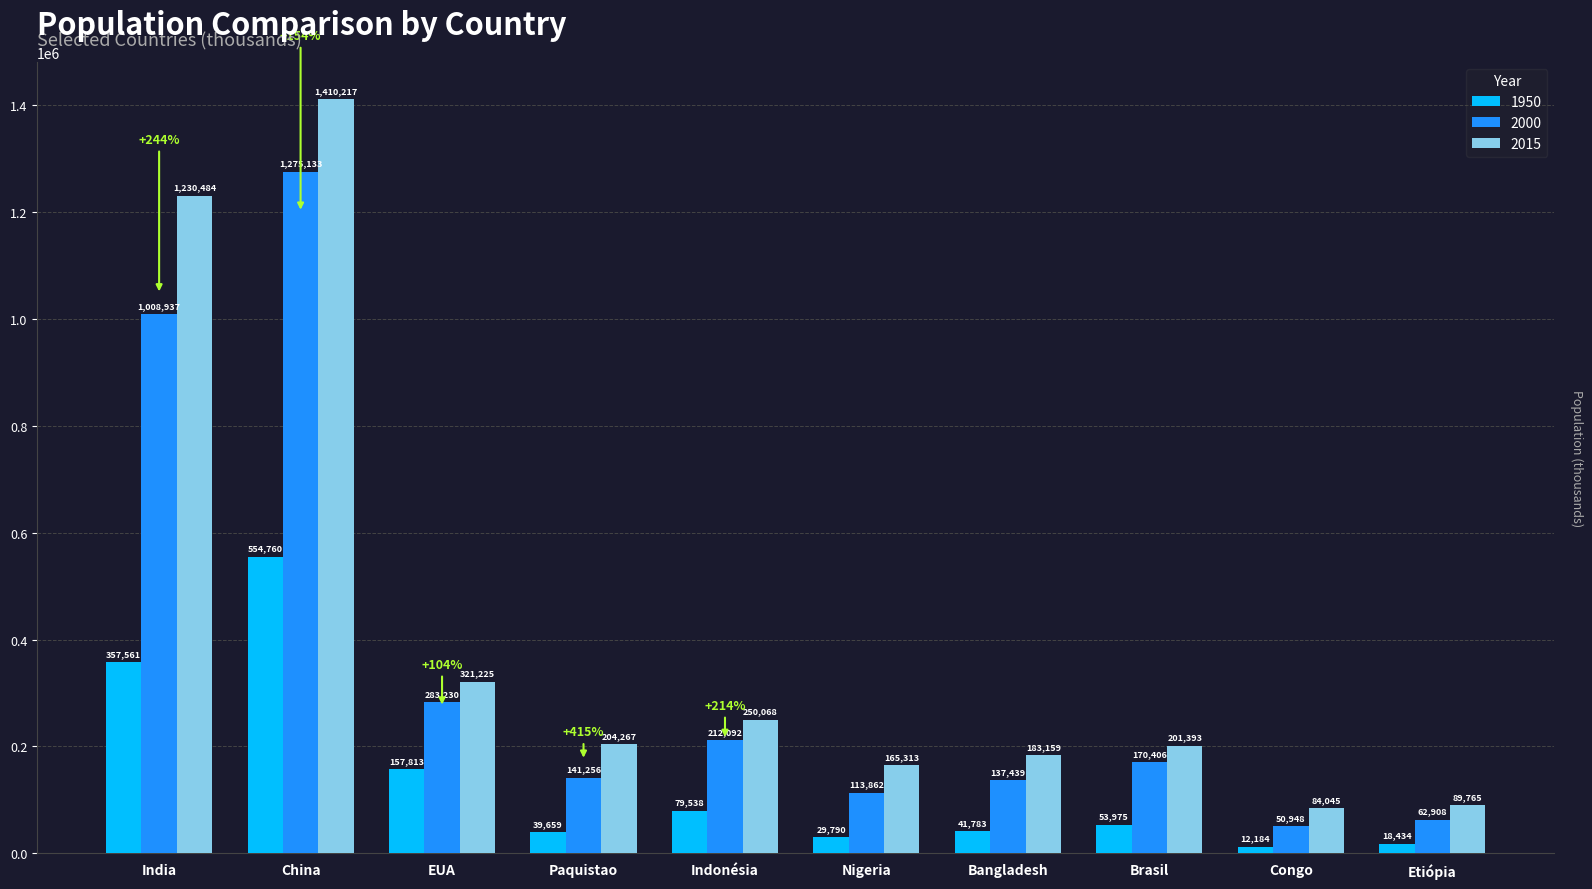

Which label corresponds to the largest value in the chart?

China